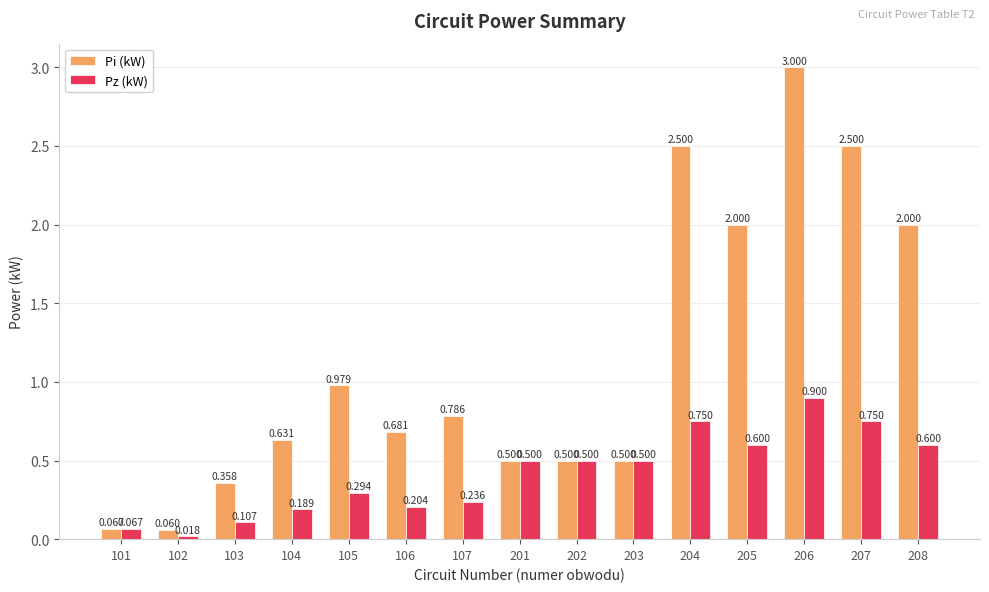

Rank the series at 103 from highest to lowest value.

Pi (kW), Pz (kW)